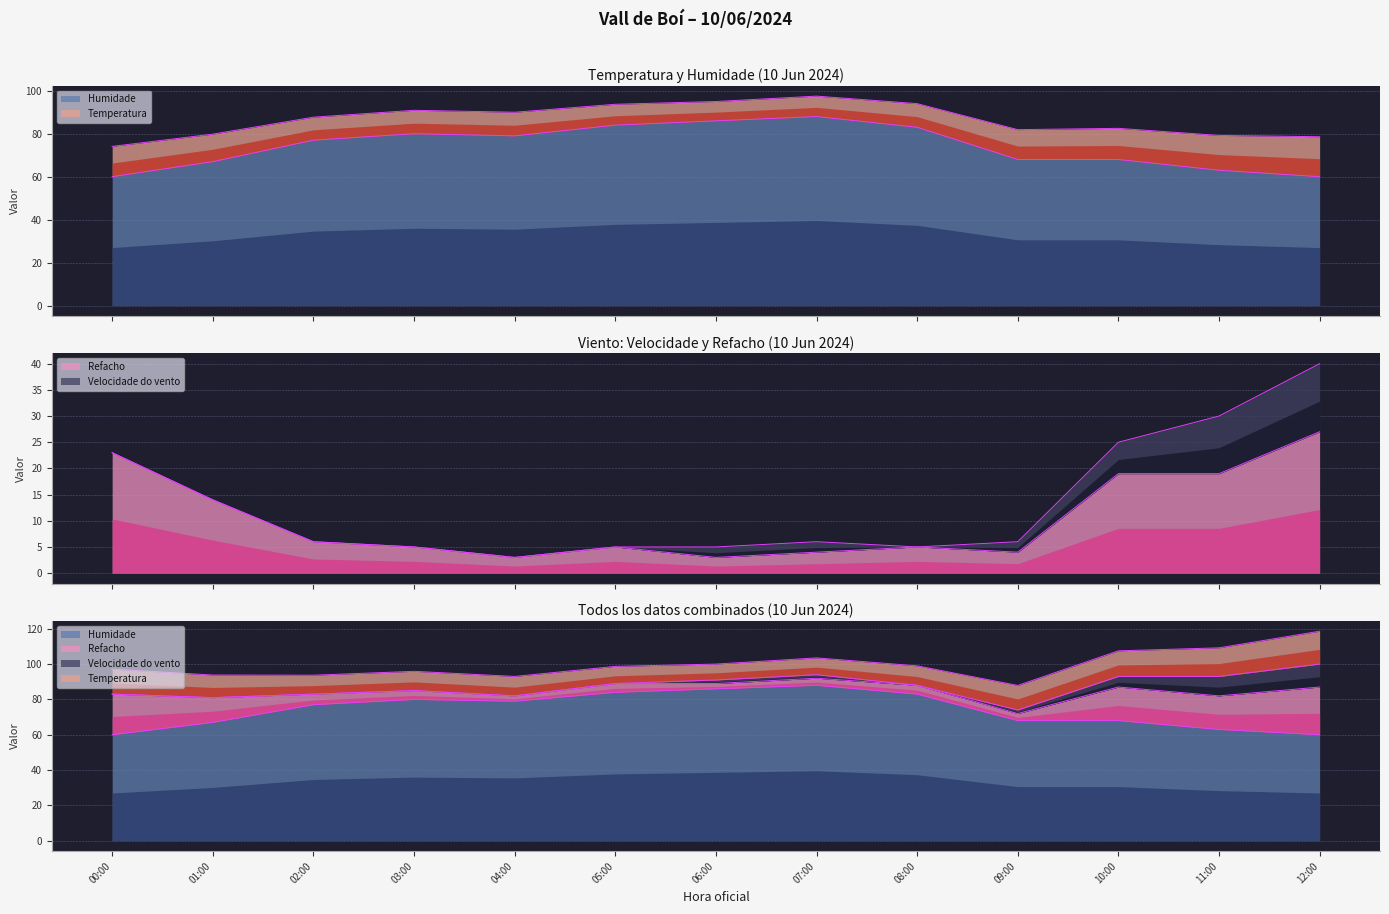

At which category does Humidade reach its first local valley?

04:00